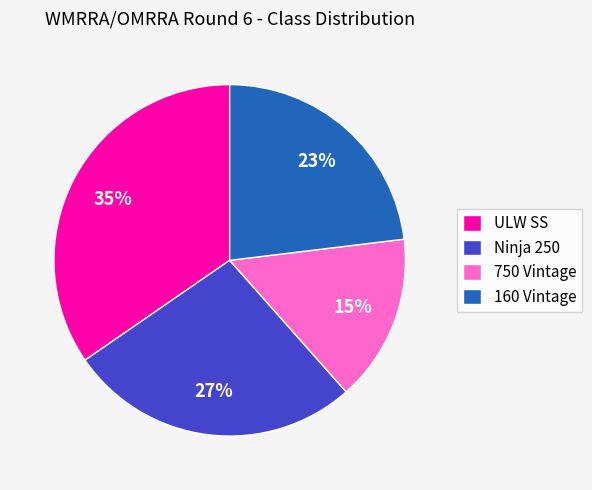

Which has a higher value, 160 Vintage or Ninja 250?

Ninja 250